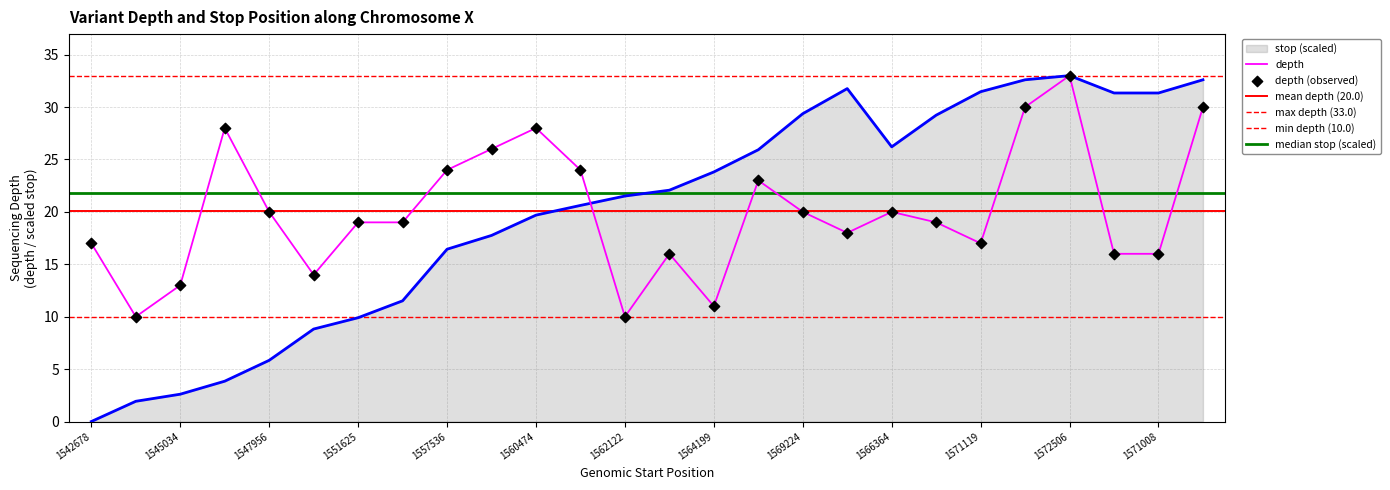

Which series contains the lowest Y value?

stop